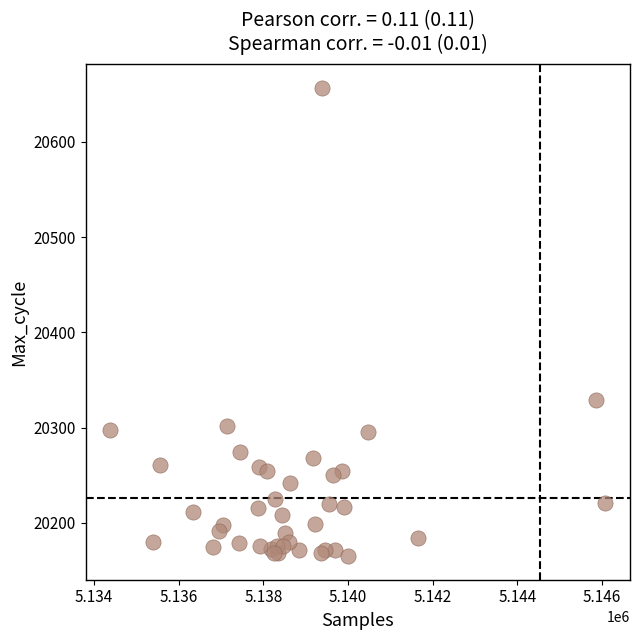

What Y value in the scatter plot is closest to 20411?

20329